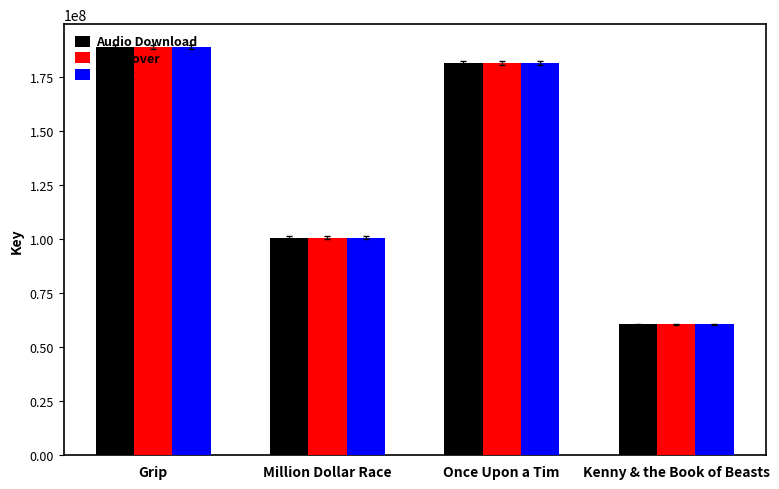

List the labels in order of eBook value, smallest first.

Kenny & the Book of Beasts, Million Dollar Race, Once Upon a Tim, Grip